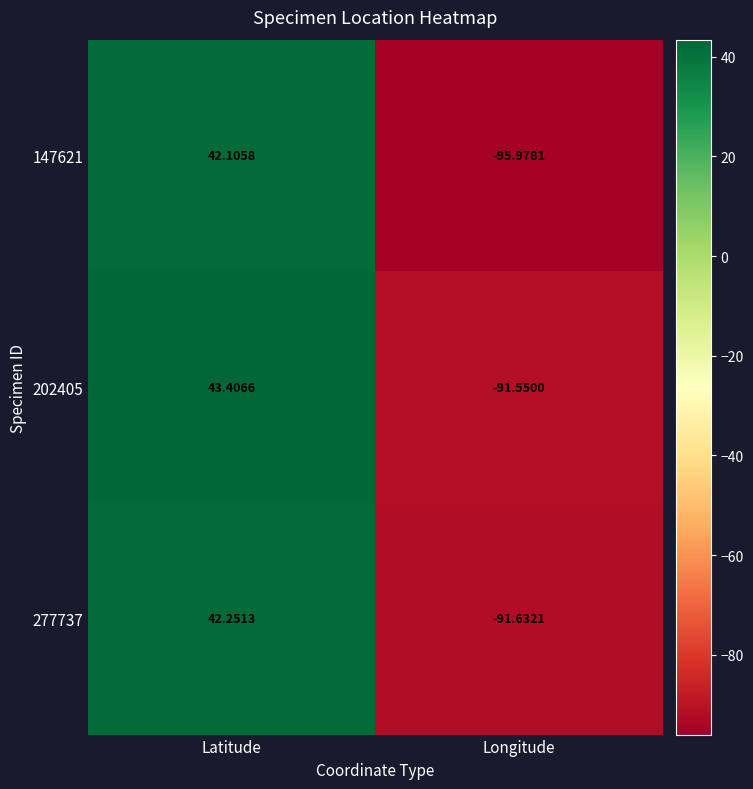

Is the value of 277737 at Longitude greater than the value of 147621 at Longitude?

Yes